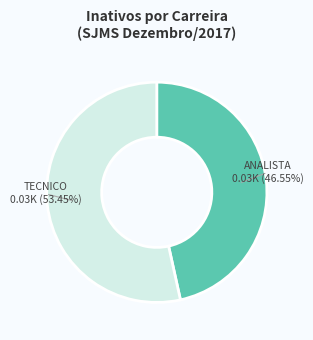

Is there any slice that represents more than half of the pie?

Yes